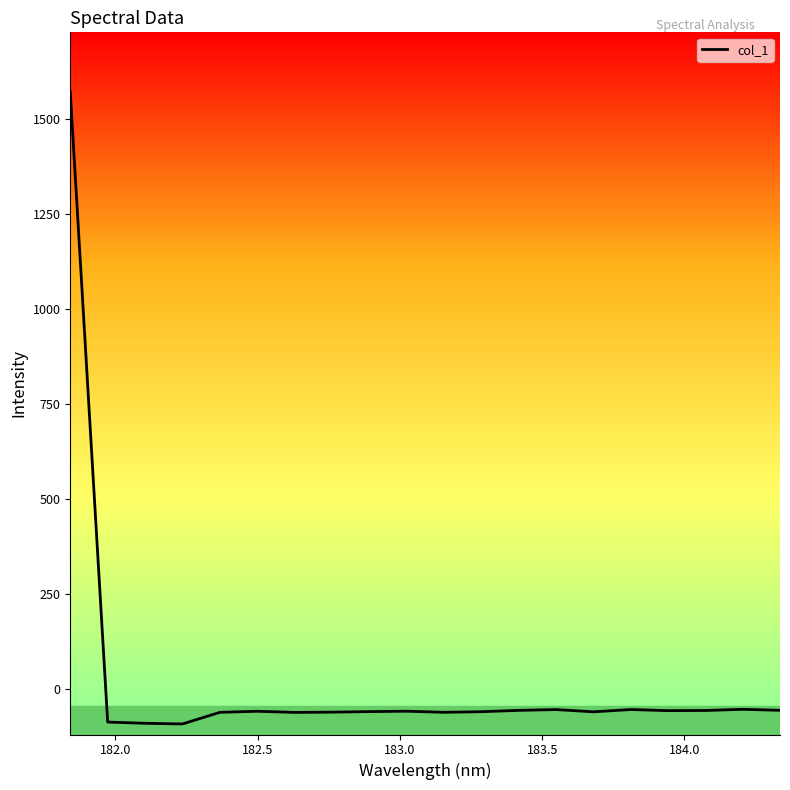

What is the minimum value shown in the chart?

-92.4